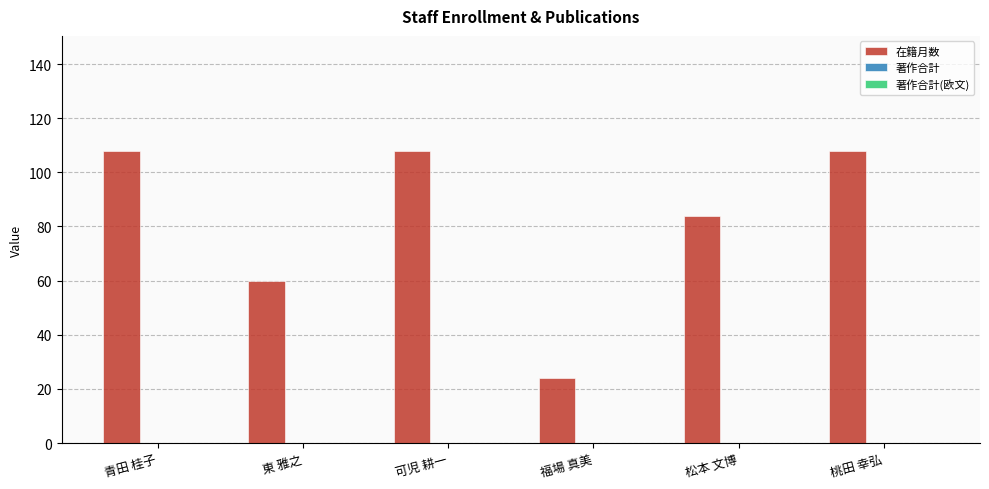

Which has a higher value, 可児 耕一 or 松本 文博?

可児 耕一